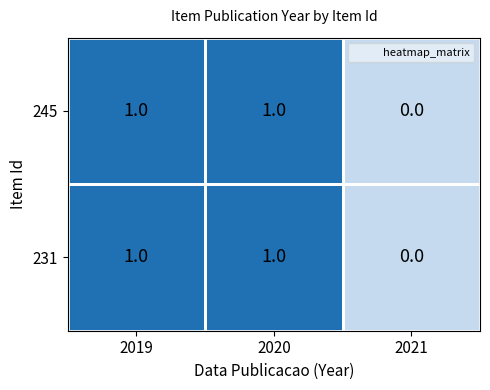

Which category has the lowest value in the 231 series?

2021